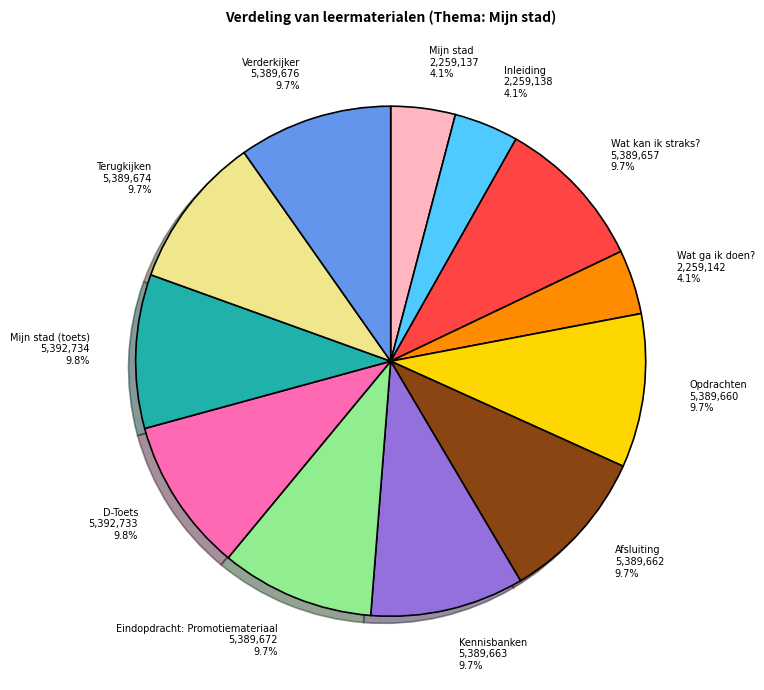

Approximately how many times larger is the value at Terugkijken compared to Mijn stad?

2.4